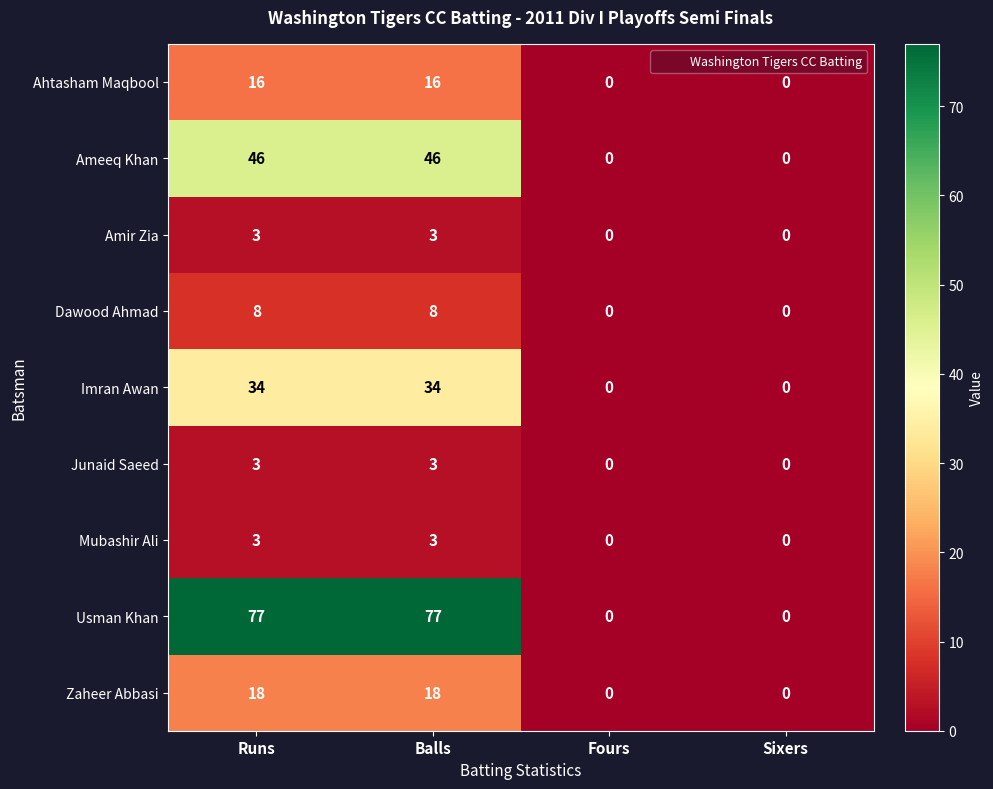

What is the sum of the Dawood Ahmad values at Balls and Fours?

8